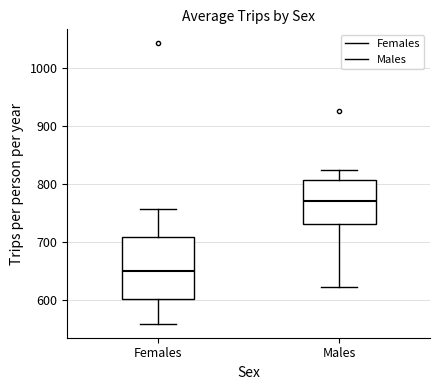

Which box is the tallest, from its lower edge to its upper edge?

Females